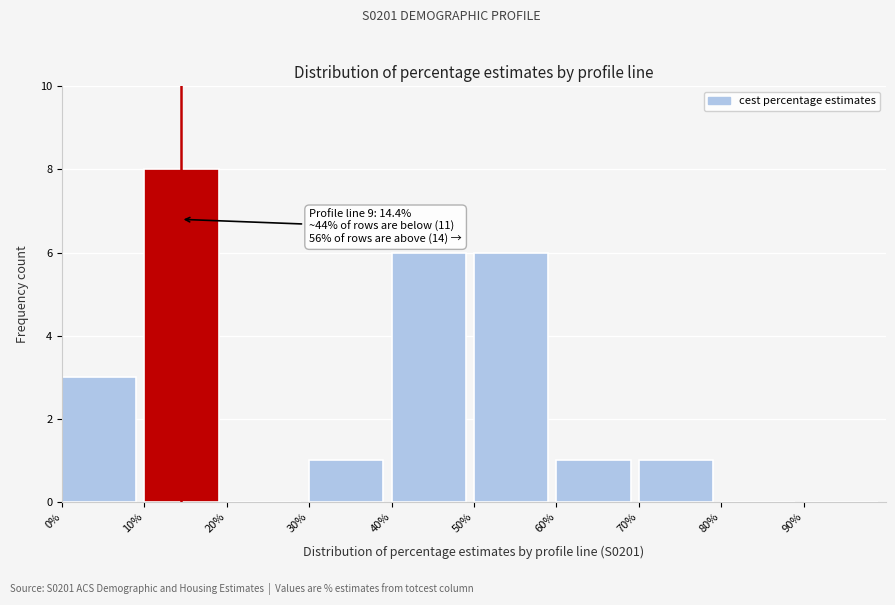

Over which range of the x-axis is the bar tallest?

10 to 20